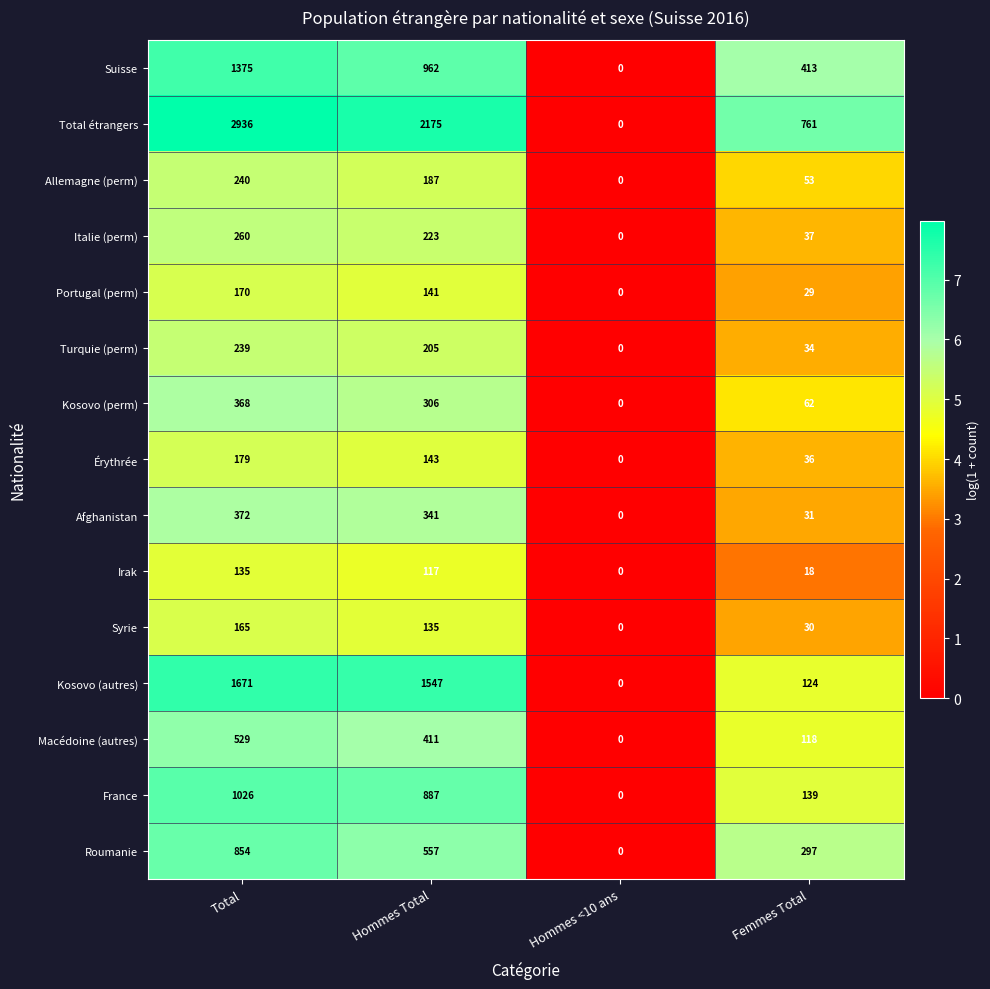

True or false: France has a value of 139 at Femmes Total.

True